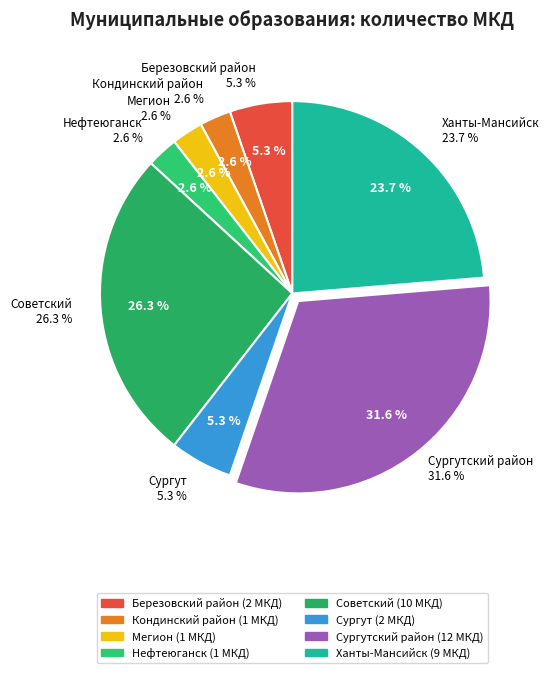

Rank the categories by value from highest to lowest.

Сургутский район, Советский, Ханты-Мансийск, Березовский район, Сургут, Кондинский район, Мегион, Нефтеюганск